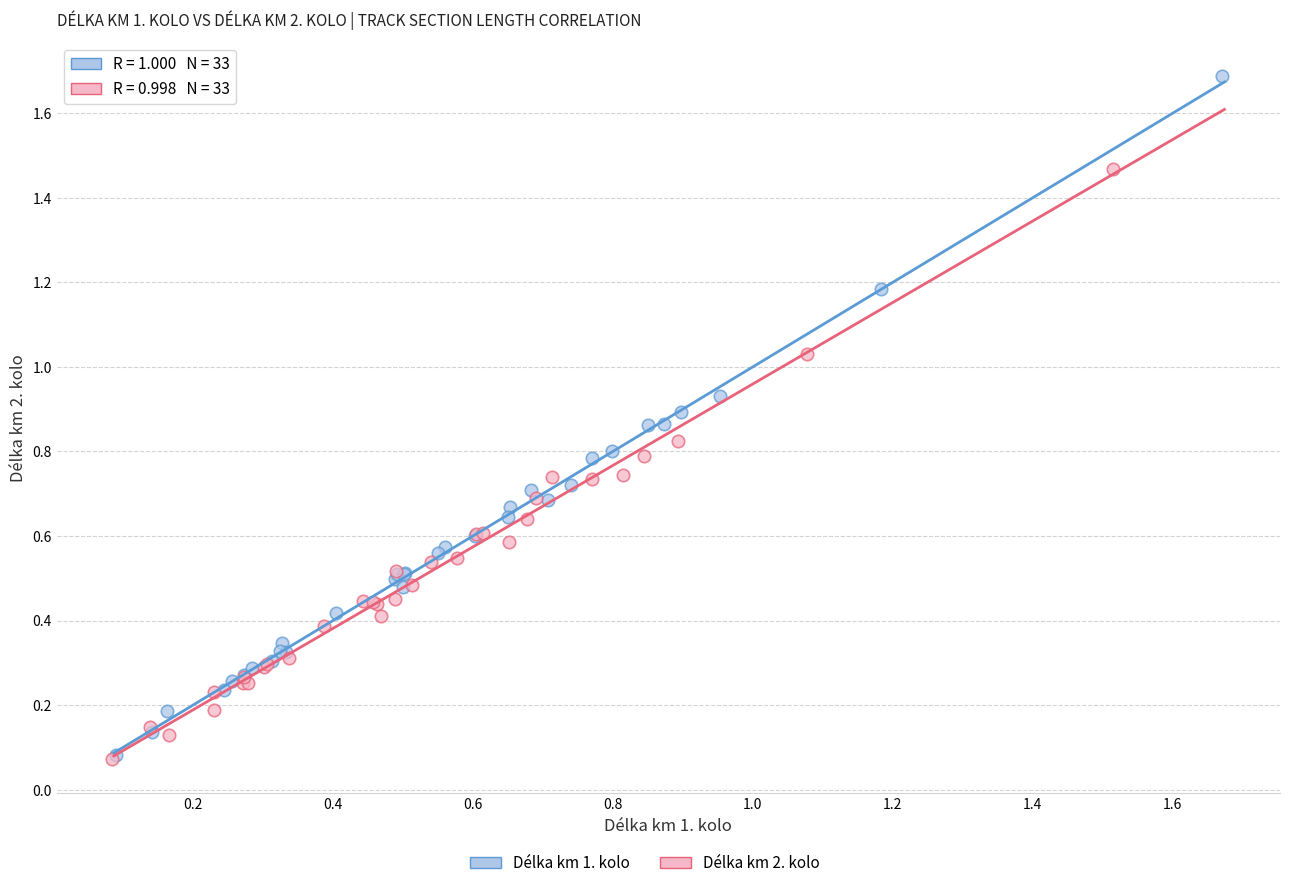

Which series has the largest Y range (max minus min)?

Délka km 1. kolo